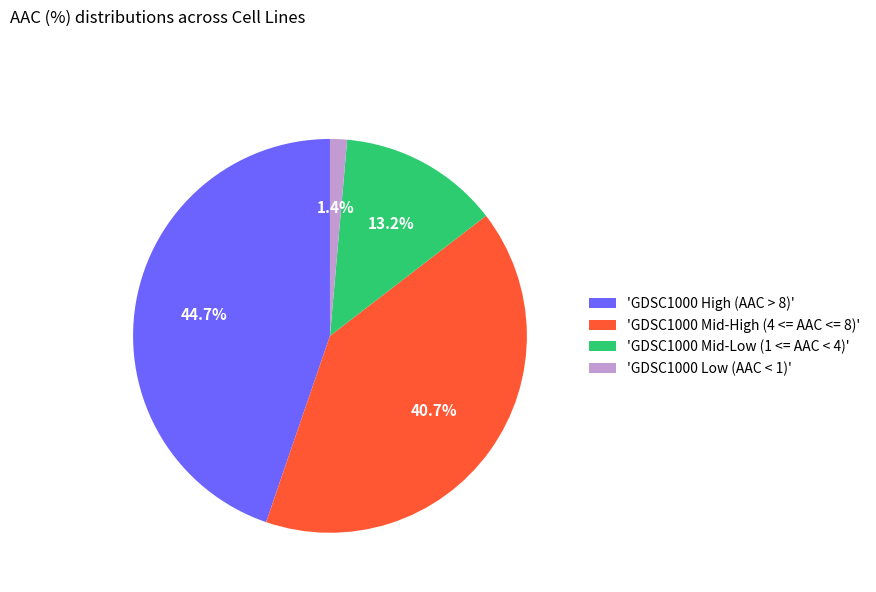

Which category has the biggest portion of the pie?

'GDSC1000 High (AAC > 8)'